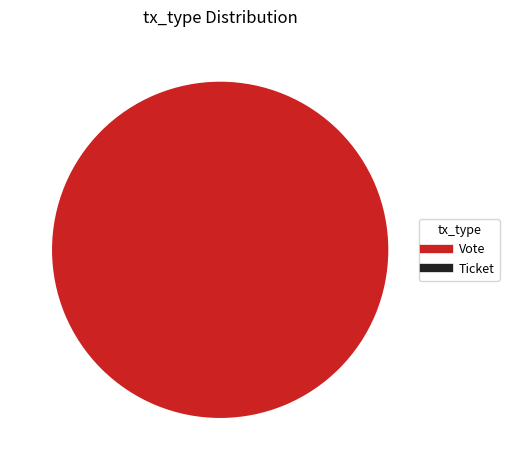

Which category has the biggest portion of the pie?

Vote